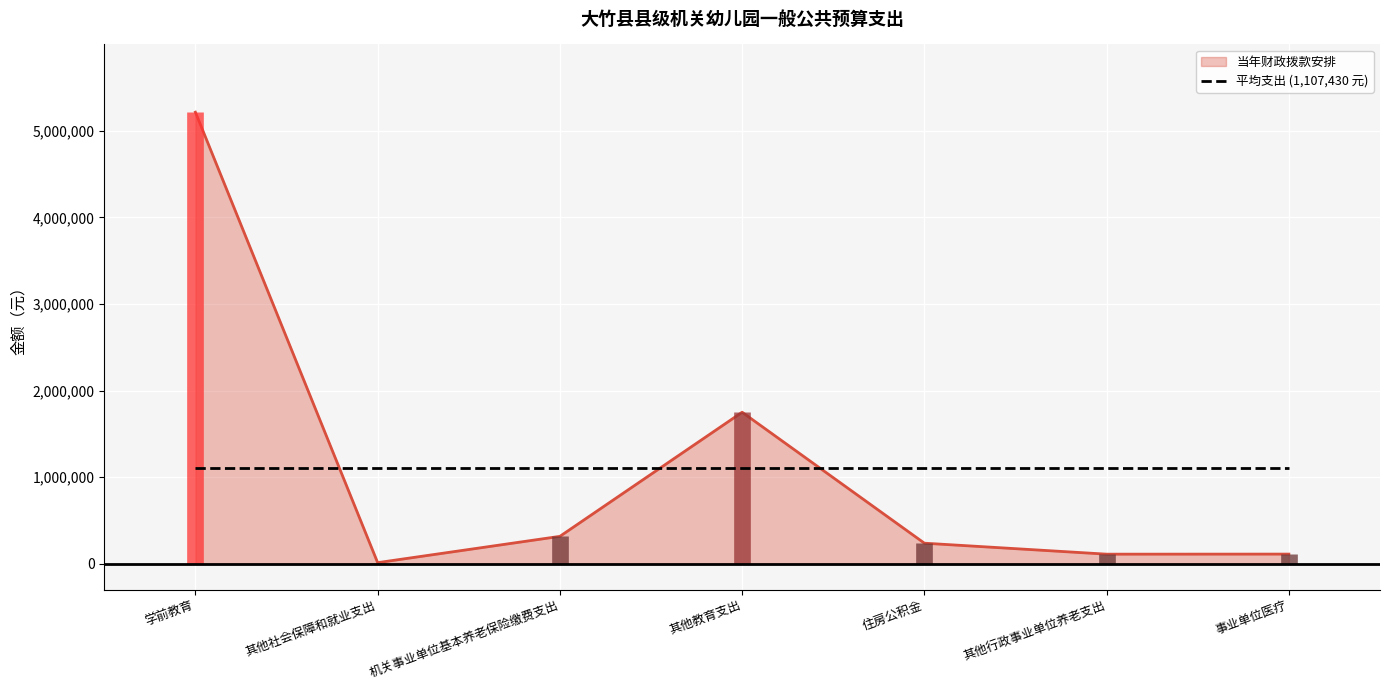

What is the ratio of the value at 机关事业单位基本养老保险缴费支出 to the value at 事业单位医疗?

2.8